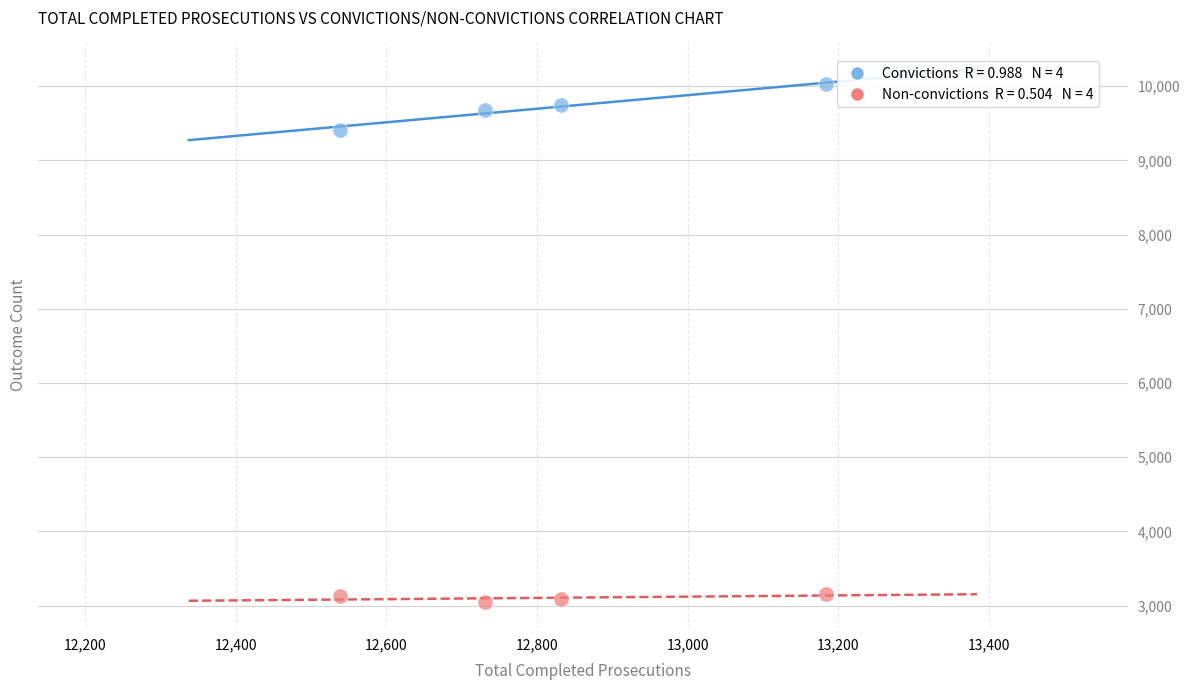

Across all series, what Y value is closest to 6540?

9415